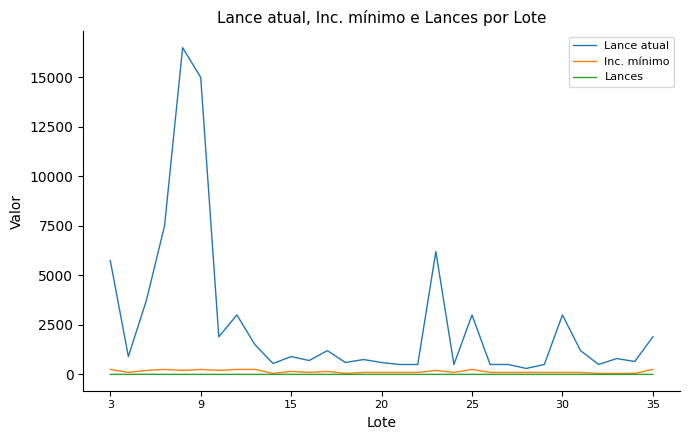

List the series in order of their peak value, highest first.

Lance atual, Inc. mínimo, Lances